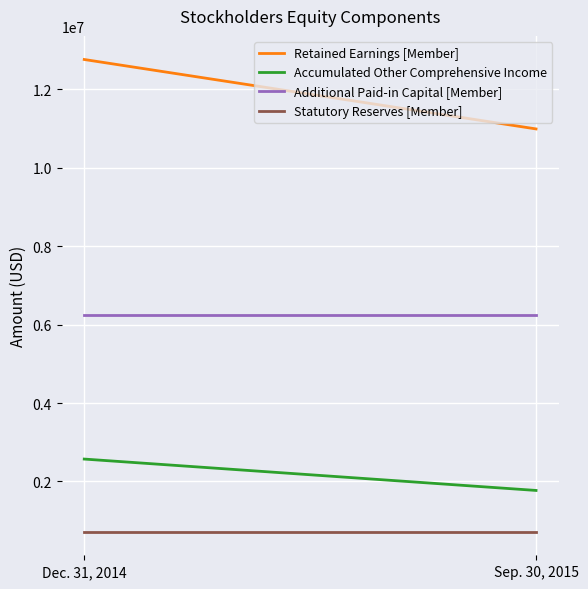

Reading right to left, list all the values displayed in this chart.

Retained Earnings [Member]: 10989694	12760296
Accumulated Other Comprehensive Income: 1770040	2570254
Additional Paid-in Capital [Member]: 6232961	6232961
Statutory Reserves [Member]: 718744	718744